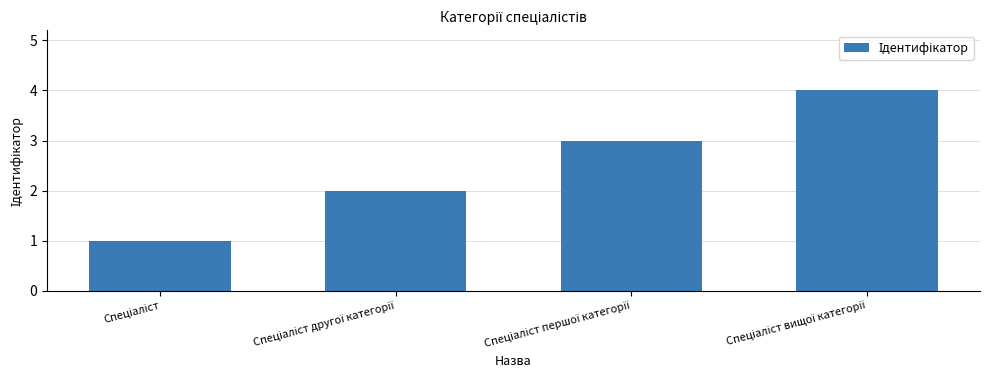

What is the sum of all values?

10